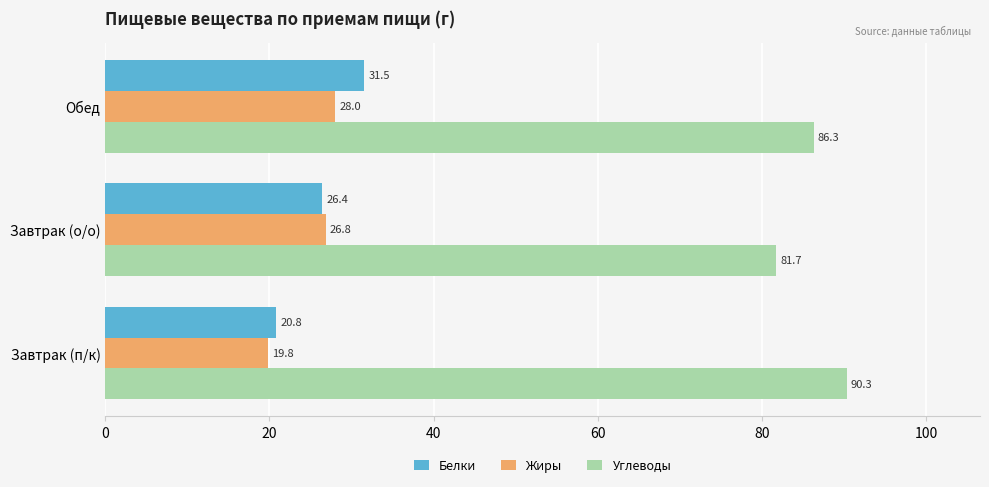

What is the difference between the Жиры values at Обед and Завтрак (п/к)?

8.2